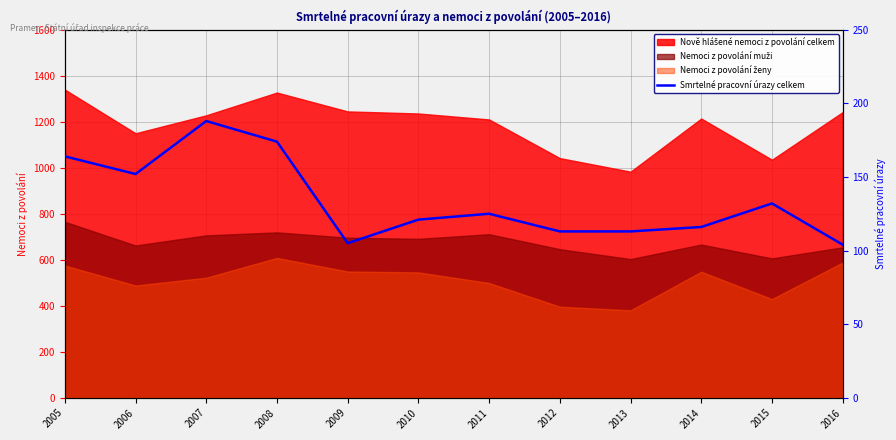

The value at 2013 is 113. True or false?

True